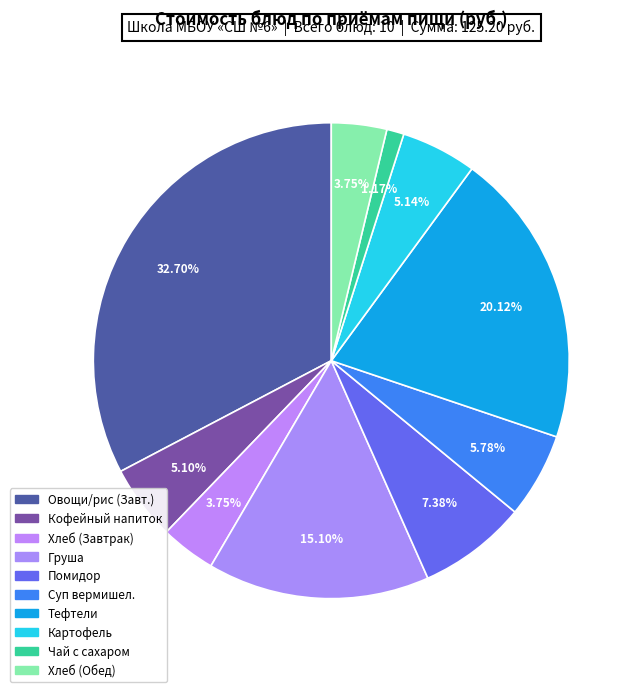

To the nearest percent, what is the difference between the largest and smallest slice percentages?

32%